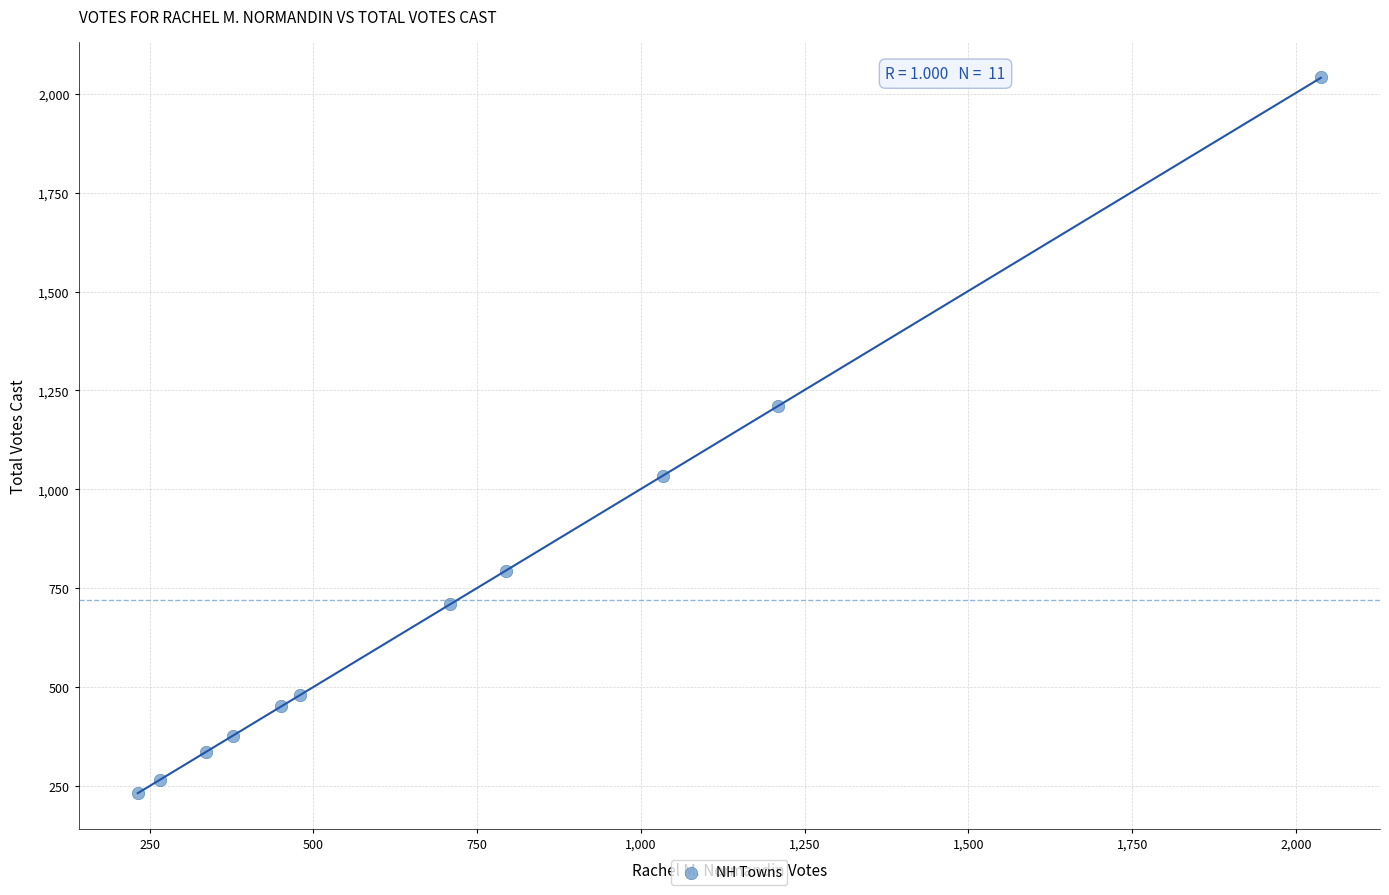

What Y value in the scatter plot is closest to 1137?

1210